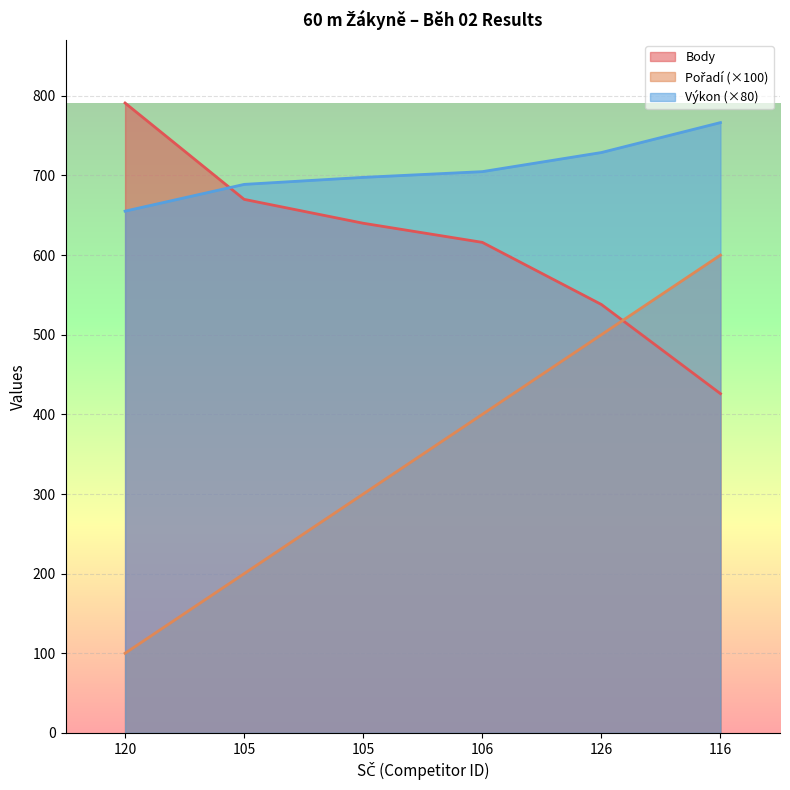

True or false: Pořadí and Výkon cross at least once.

False